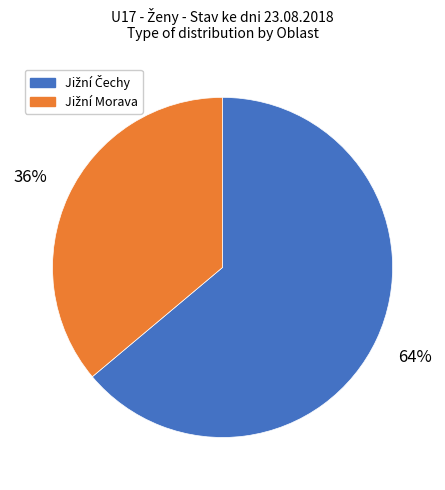

To the nearest percent, what is the average slice percentage?

50%